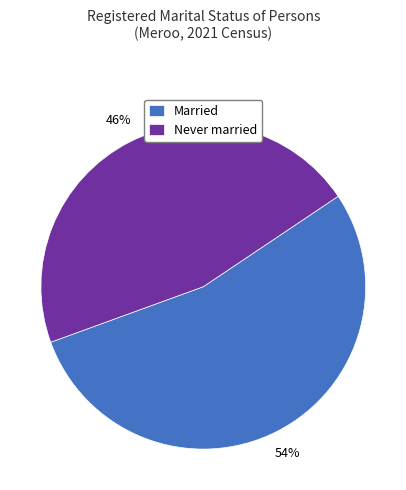

The Never married slice represents 39% of the pie. True or false?

False